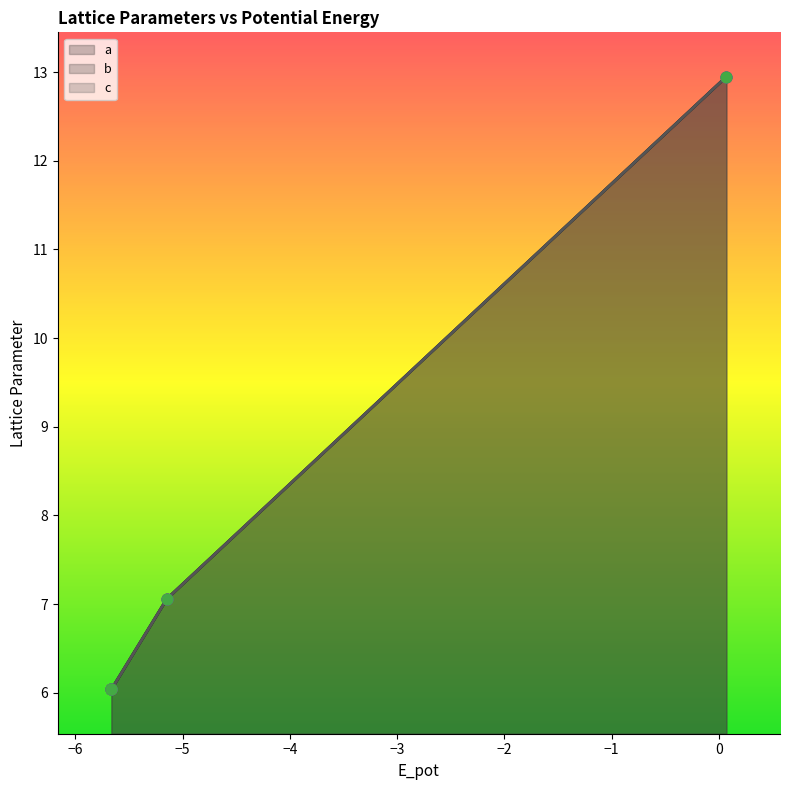

Which series has the largest total across all categories?

a